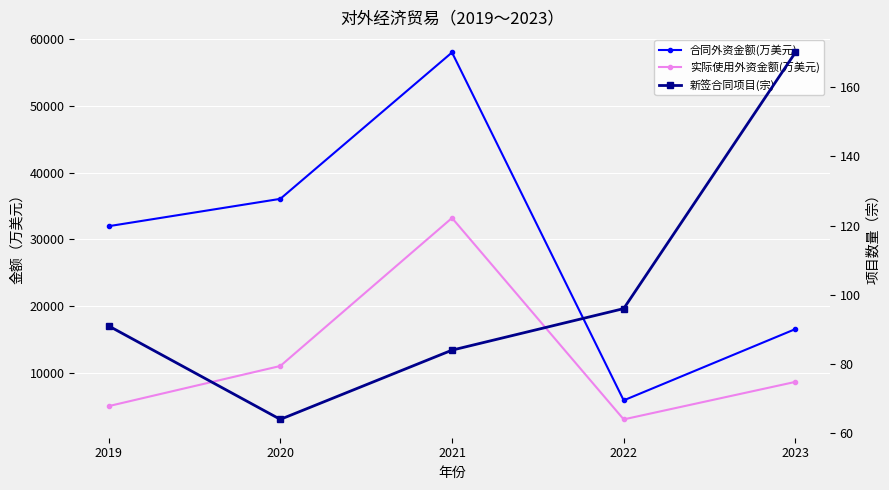

What are all the series names shown in the legend?

合同外资金额(万美元), 实际使用外资金额(万美元), 新签合同项目(宗)